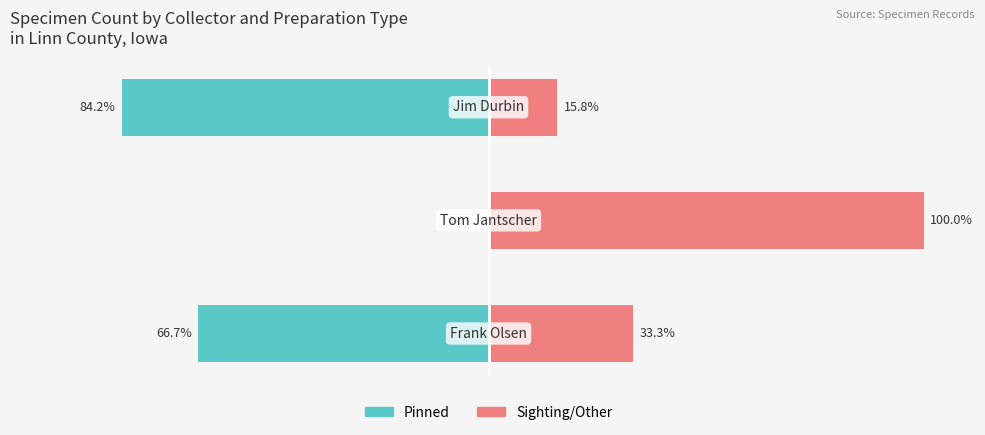

What value does the Pinned series have at 0?

-66.7